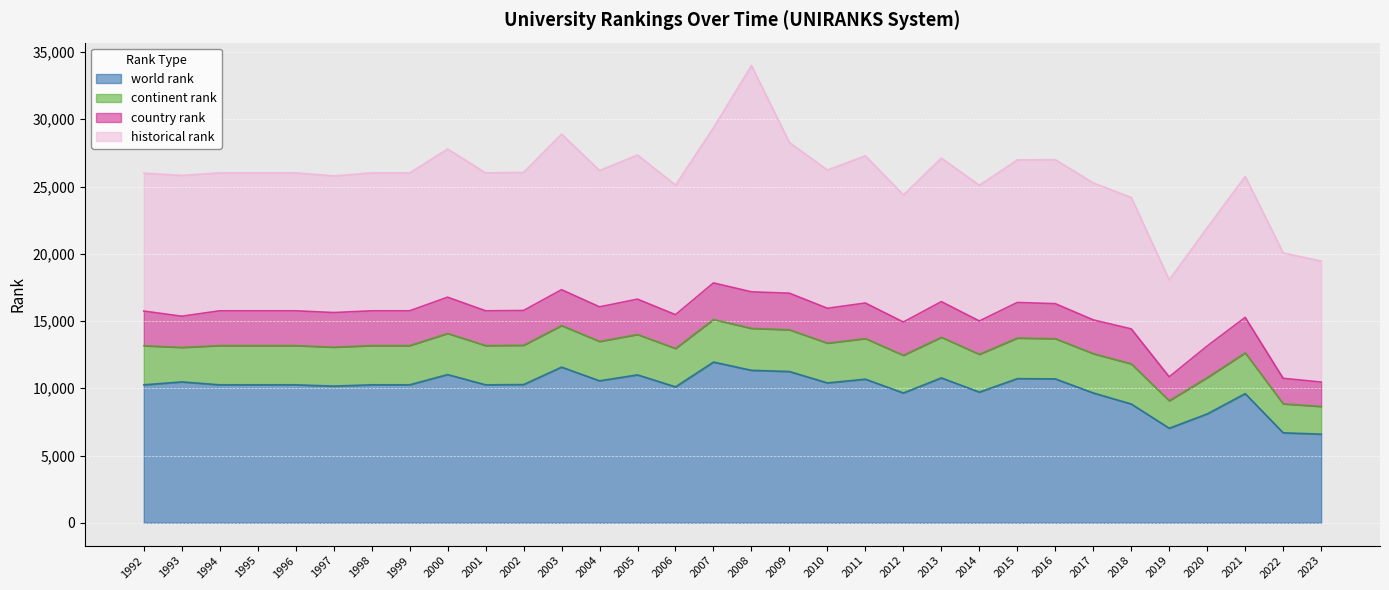

Which label corresponds to the smallest value in the chart?

2019